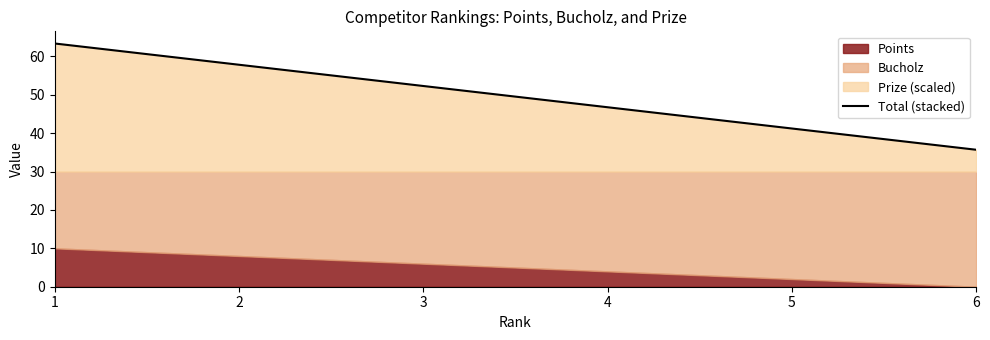

The chart shows a value of 76.0 at 2. True or false?

False